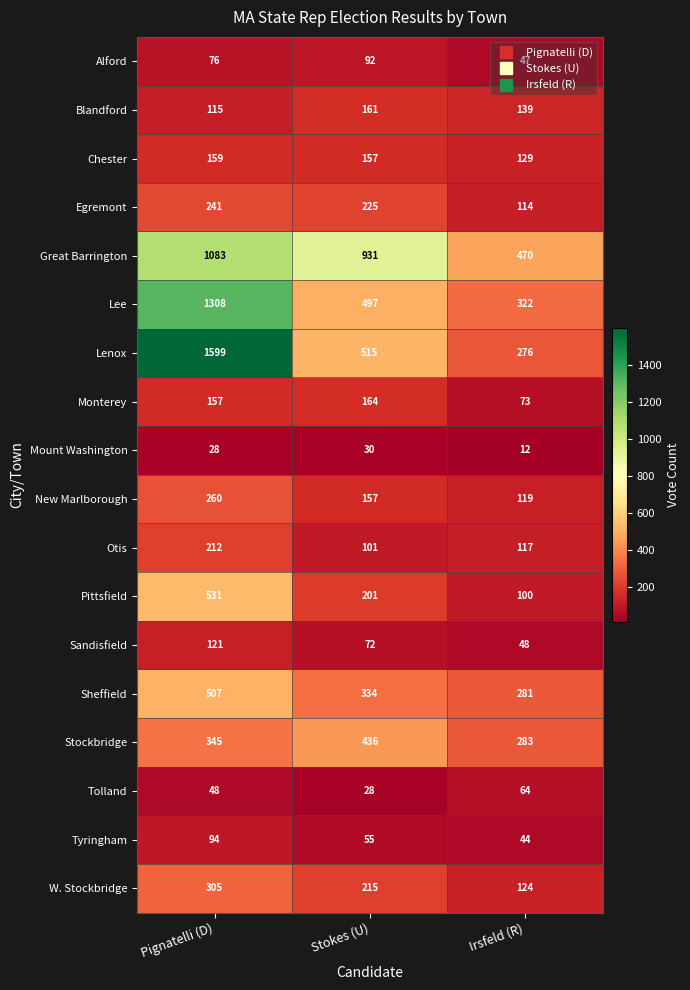

What is the lowest value of the Otis series?

101